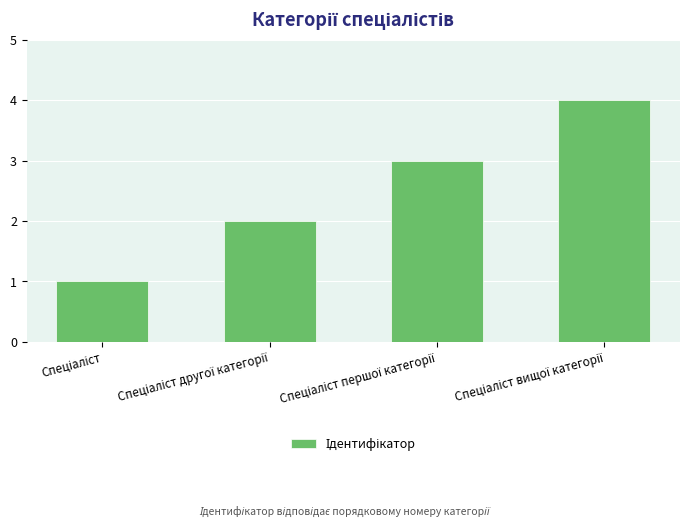

Reading right to left, list all the values displayed in this chart.

4	3	2	1